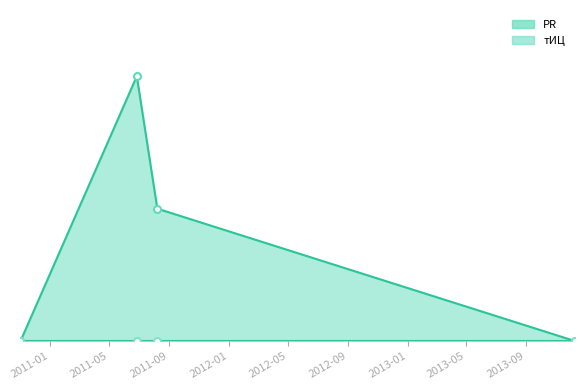

What is the label of the 1st point from the right?

2013-12-10